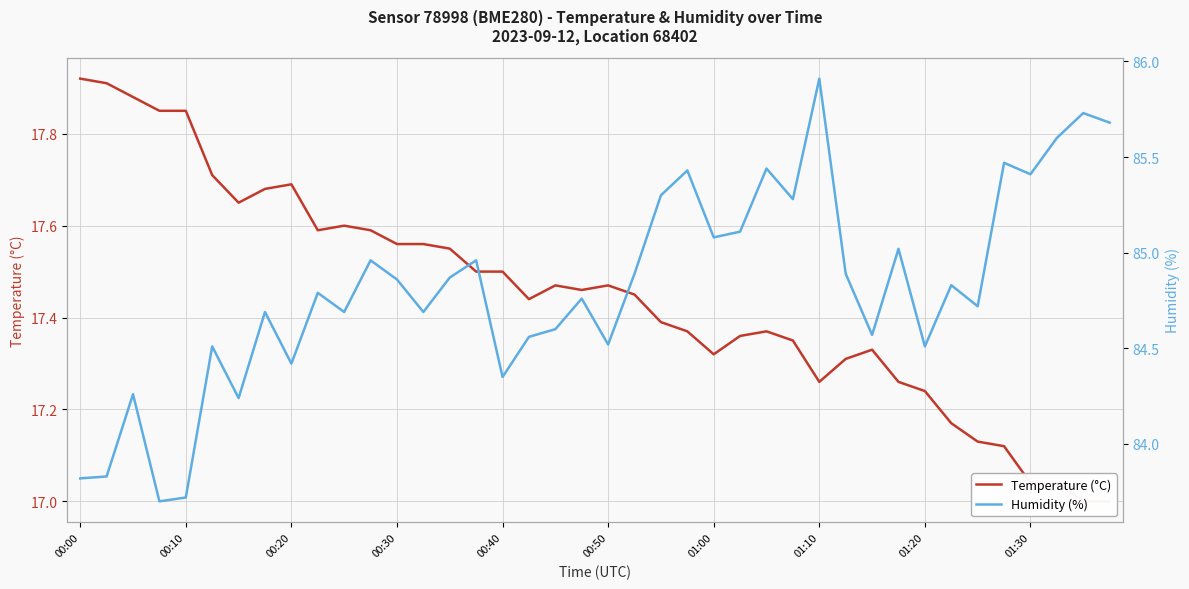

True or false: Humidity (%) and Temperature (°C) cross at least once.

False